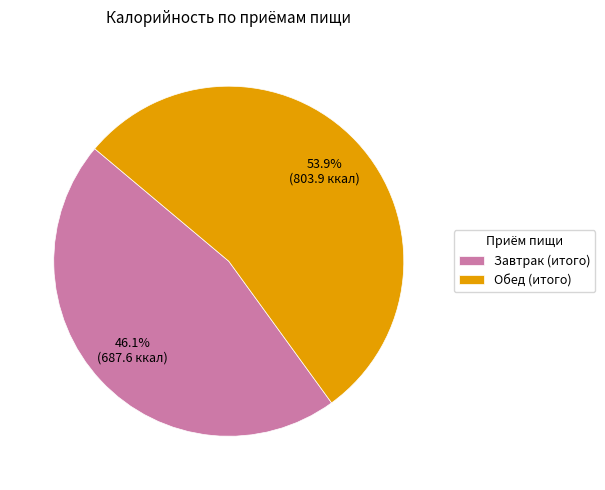

What is the smallest slice in the pie chart?

Завтрак (итого)